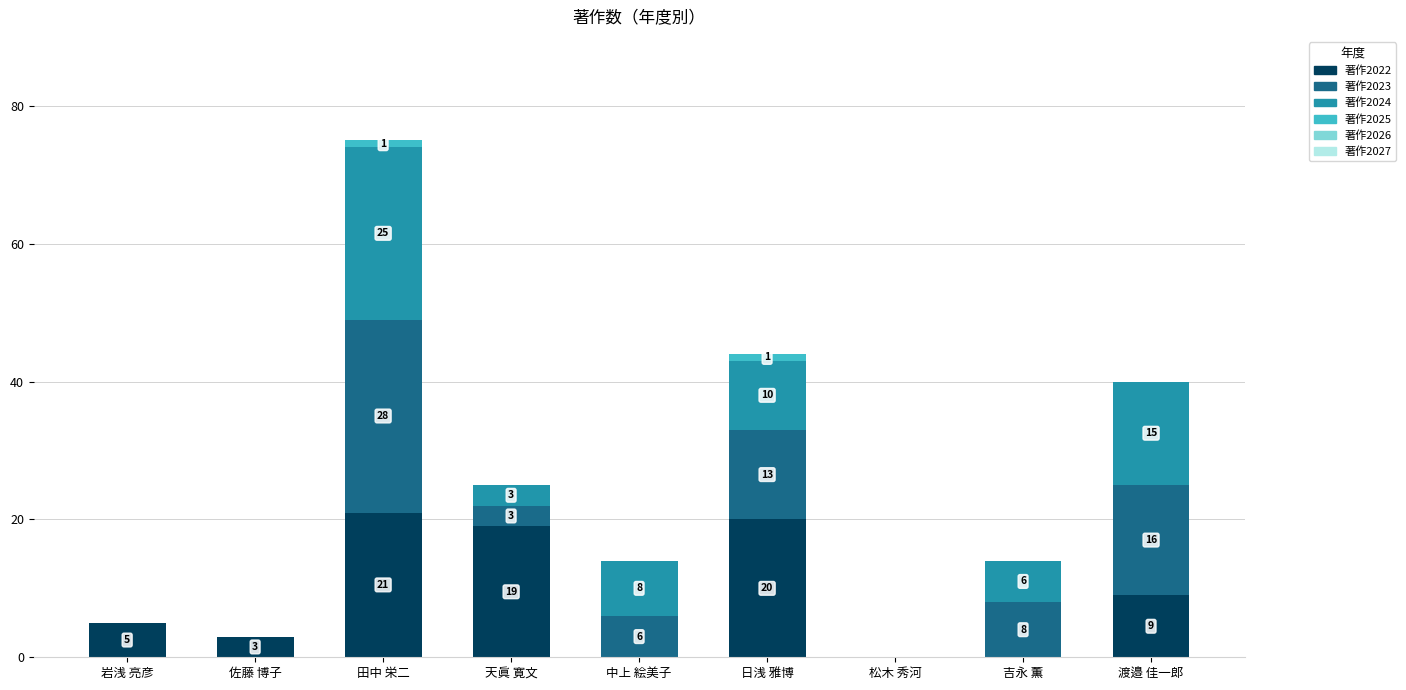

Are the bars horizontal?

No